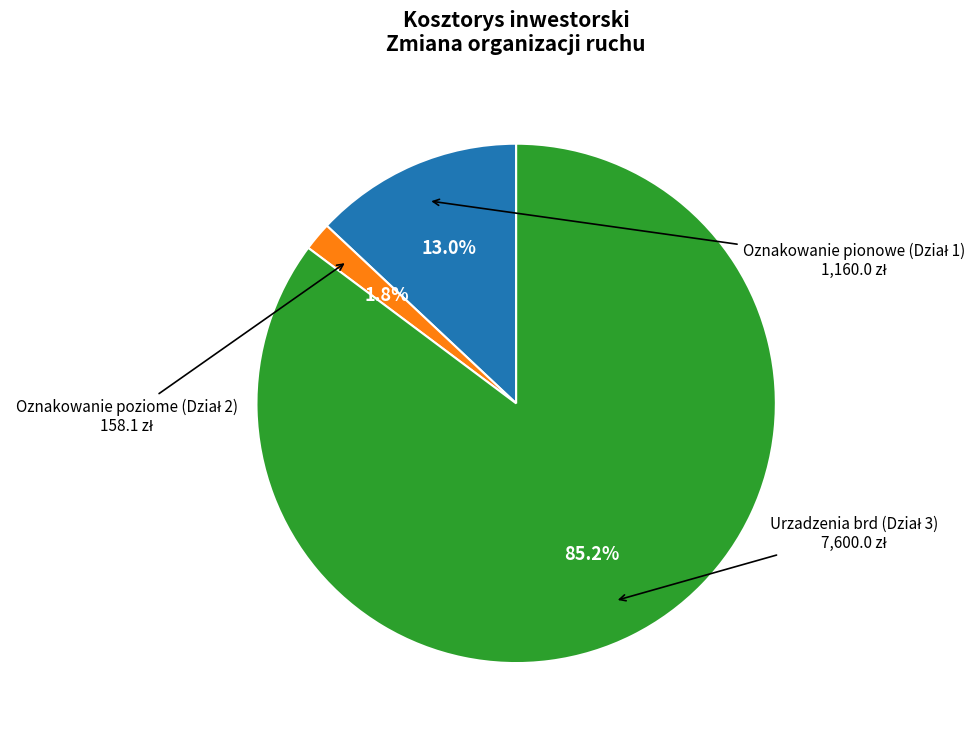

Is there a majority slice in this chart?

Yes